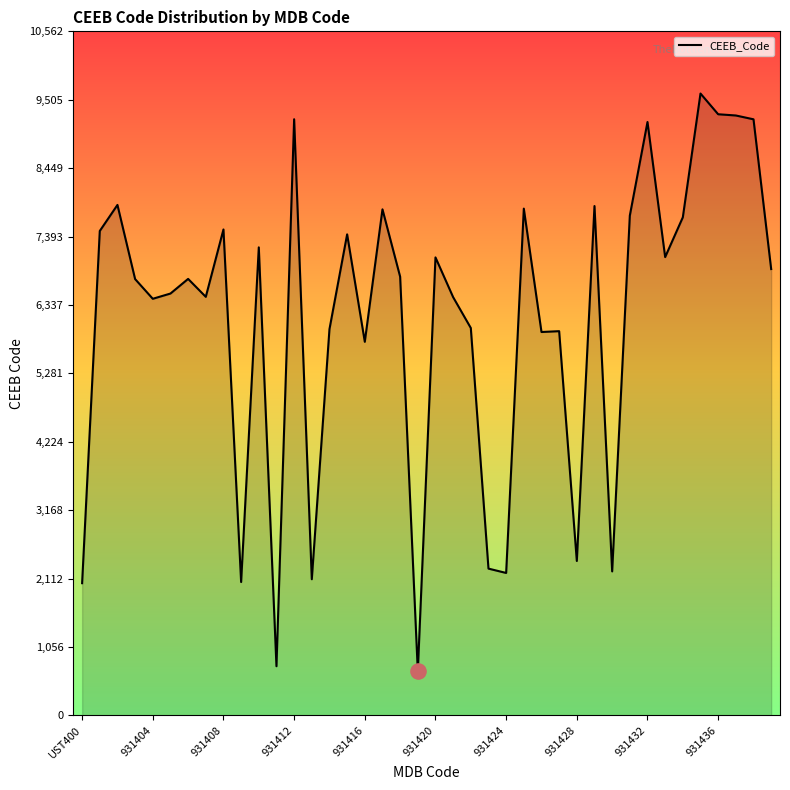

What is the greatest value displayed?

9602